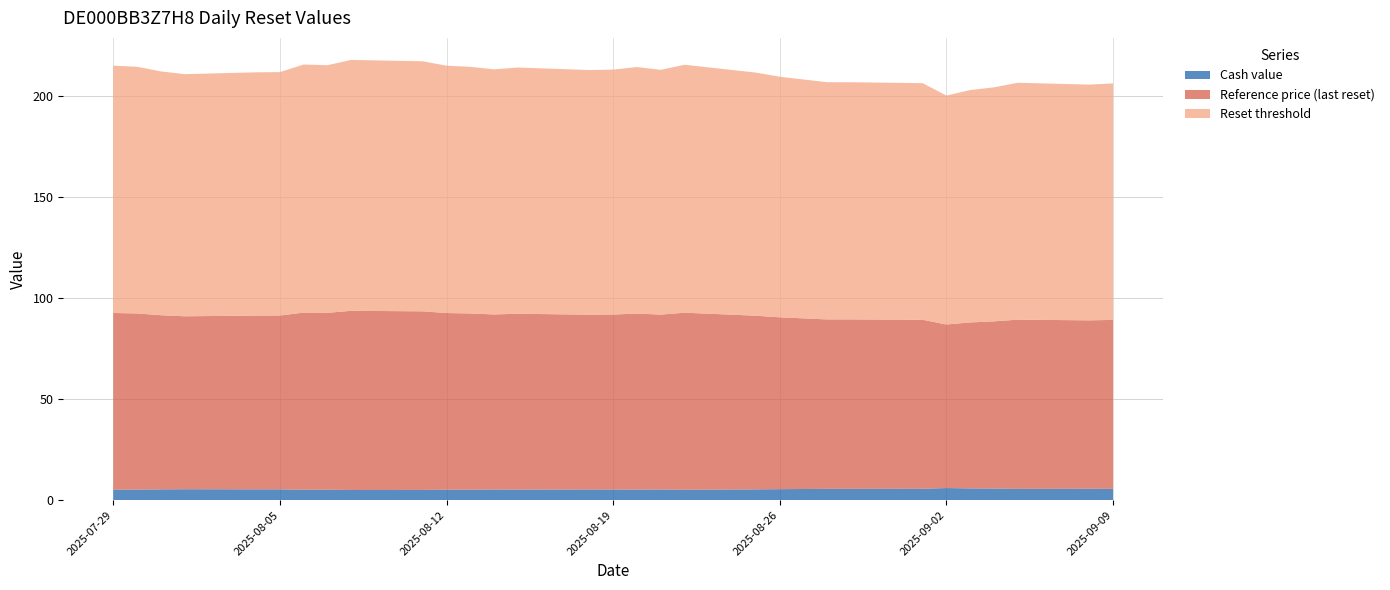

Reading left to right, transcribe all the data shown in this chart.

Reset threshold: 2025-09-09=117.0	2025-09-08=116.7	2025-09-05=117.2	2025-09-04=115.8	2025-09-03=115.0	2025-09-02=113.3	2025-09-01=117.1	2025-08-29=117.4	2025-08-28=117.4	2025-08-27=118.2	2025-08-26=119.1	2025-08-25=120.3	2025-08-22=122.7	2025-08-21=121.2	2025-08-20=122.0	2025-08-19=121.2	2025-08-18=121.1	2025-08-15=121.9	2025-08-14=121.3	2025-08-13=122.1	2025-08-12=122.4	2025-08-11=123.8	2025-08-08=124.2	2025-08-07=122.6	2025-08-06=122.8	2025-08-05=120.5	2025-08-04=120.4	2025-08-01=119.8	2025-07-31=120.7	2025-07-30=122.1	2025-07-29=122.4
Reference price (last reset): 2025-09-09=83.6	2025-09-08=83.3	2025-09-05=83.8	2025-09-04=82.8	2025-09-03=82.2	2025-09-02=81.0	2025-09-01=83.7	2025-08-29=83.8	2025-08-28=83.8	2025-08-27=84.5	2025-08-26=85.0	2025-08-25=86.0	2025-08-22=87.7	2025-08-21=86.5	2025-08-20=87.2	2025-08-19=86.6	2025-08-18=86.5	2025-08-15=87.0	2025-08-14=86.7	2025-08-13=87.2	2025-08-12=87.5	2025-08-11=88.4	2025-08-08=88.7	2025-08-07=87.5	2025-08-06=87.7	2025-08-05=86.0	2025-08-04=86.0	2025-08-01=85.6	2025-07-31=86.2	2025-07-30=87.2	2025-07-29=87.5
Cash value: 2025-09-09=5.6	2025-09-08=5.7	2025-09-05=5.6	2025-09-04=5.7	2025-09-03=5.8	2025-09-02=6.0	2025-09-01=5.6	2025-08-29=5.6	2025-08-28=5.6	2025-08-27=5.5	2025-08-26=5.5	2025-08-25=5.3	2025-08-22=5.1	2025-08-21=5.3	2025-08-20=5.2	2025-08-19=5.3	2025-08-18=5.3	2025-08-15=5.2	2025-08-14=5.3	2025-08-13=5.2	2025-08-12=5.2	2025-08-11=5.1	2025-08-08=5.0	2025-08-07=5.2	2025-08-06=5.2	2025-08-05=5.3	2025-08-04=5.4	2025-08-01=5.4	2025-07-31=5.3	2025-07-30=5.2	2025-07-29=5.2